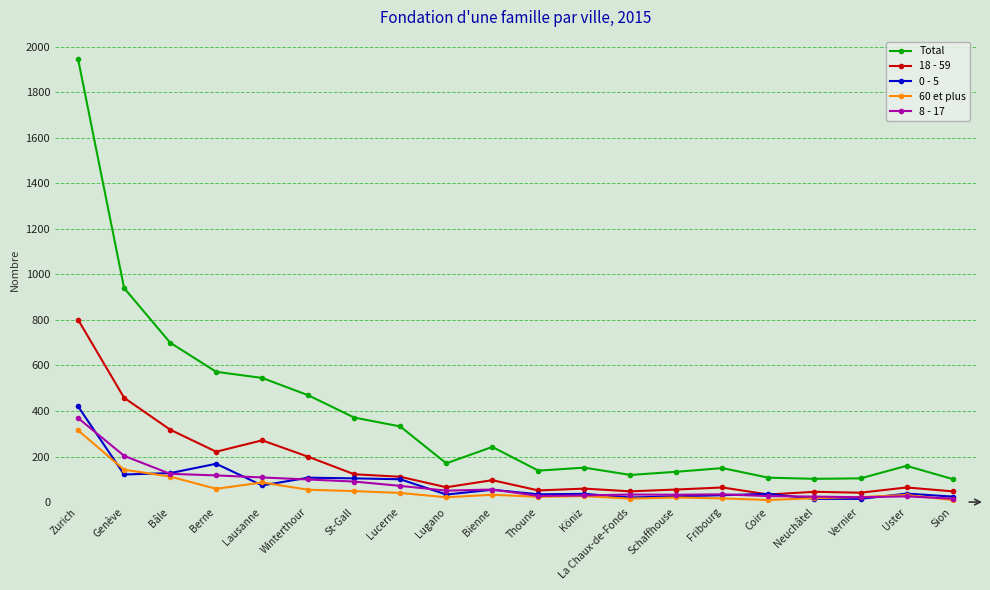

At how many categories does at least one series exceed 598?

3